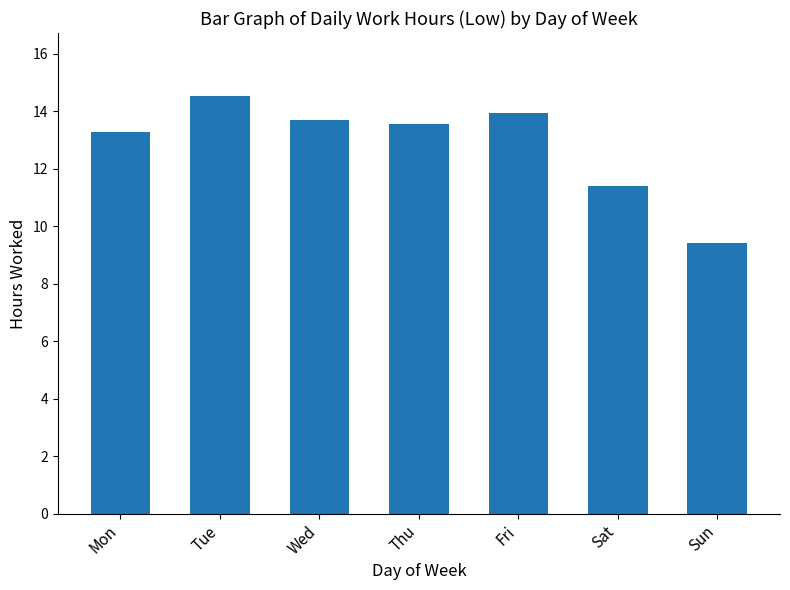

Are the bars horizontal?

No